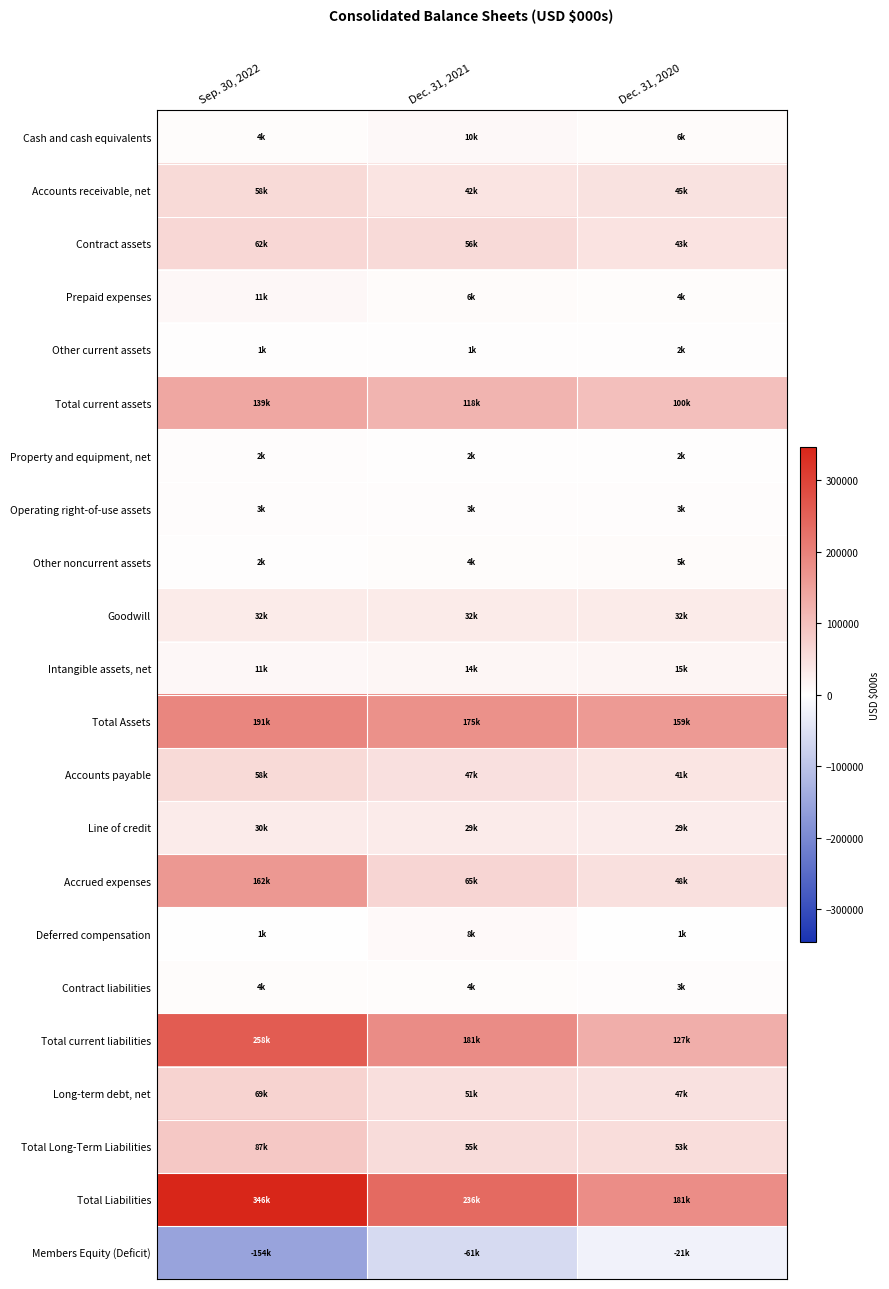

Between Dec. 31, 2021 and Dec. 31, 2020, which series saw the biggest shift?

Total Liabilities